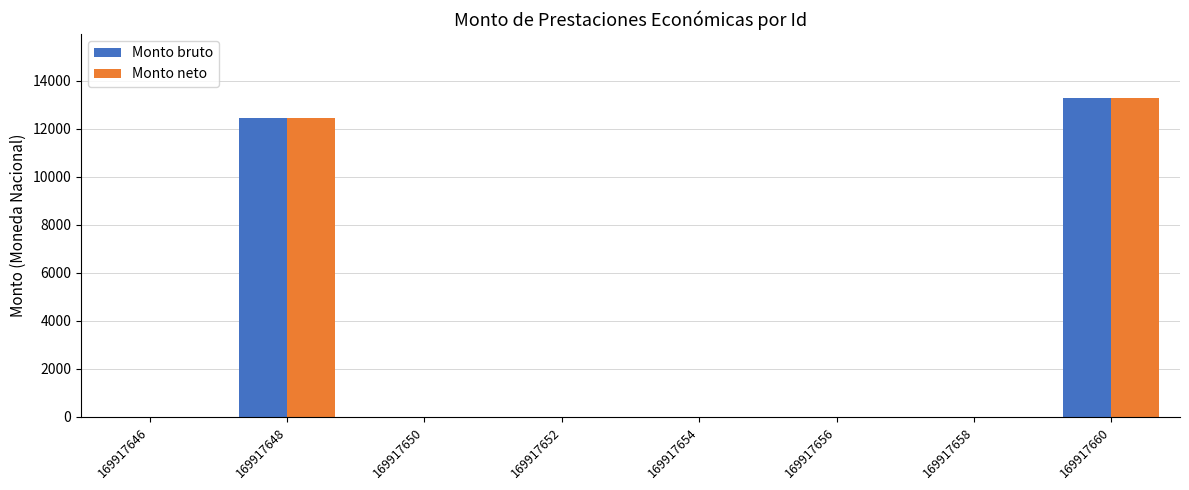

Reading left to right, transcribe all the data shown in this chart.

Monto bruto: 0	12450	0	0	0	0	0	13280
Monto neto: 0	12450	0	0	0	0	0	13280